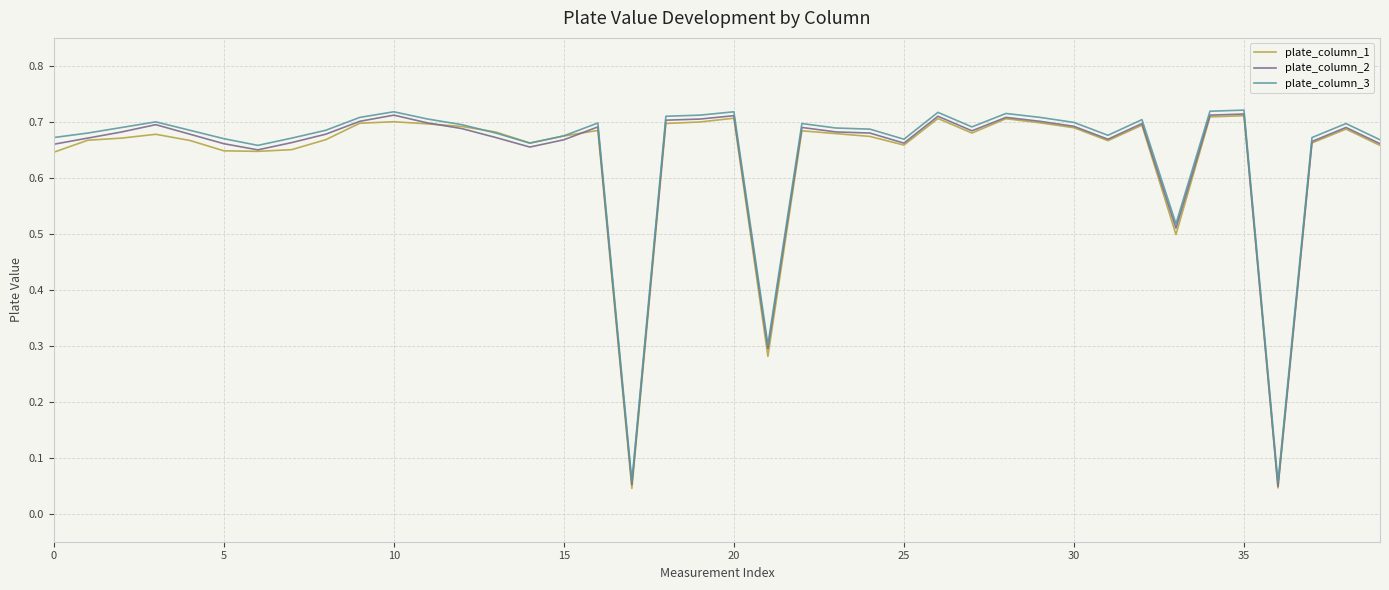

Rank the series by their maximum value, from highest to lowest.

plate_column_3, plate_column_2, plate_column_1